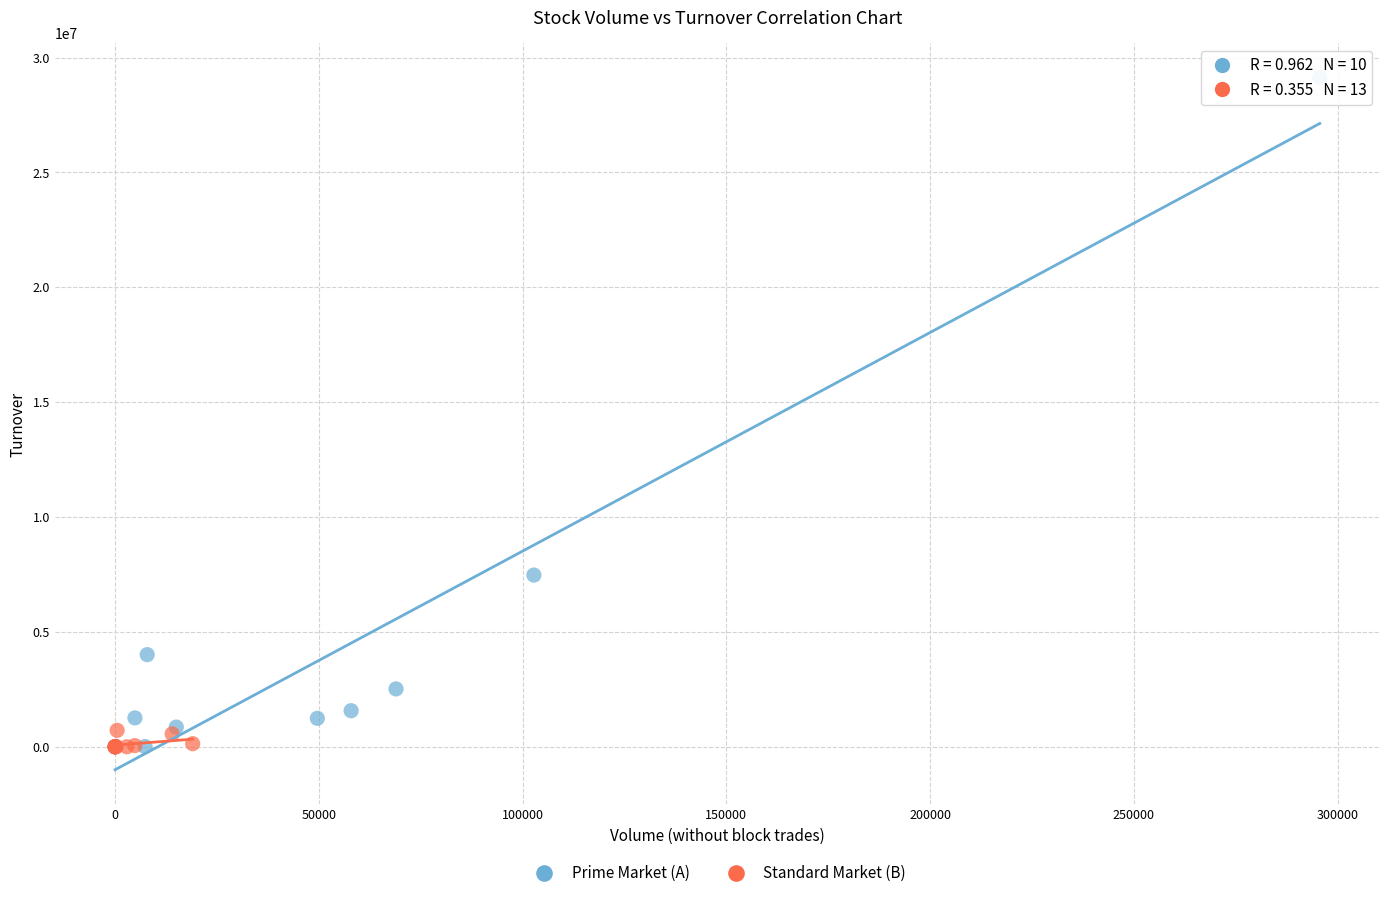

Which series reaches the maximum Y coordinate?

Prime Market (A)